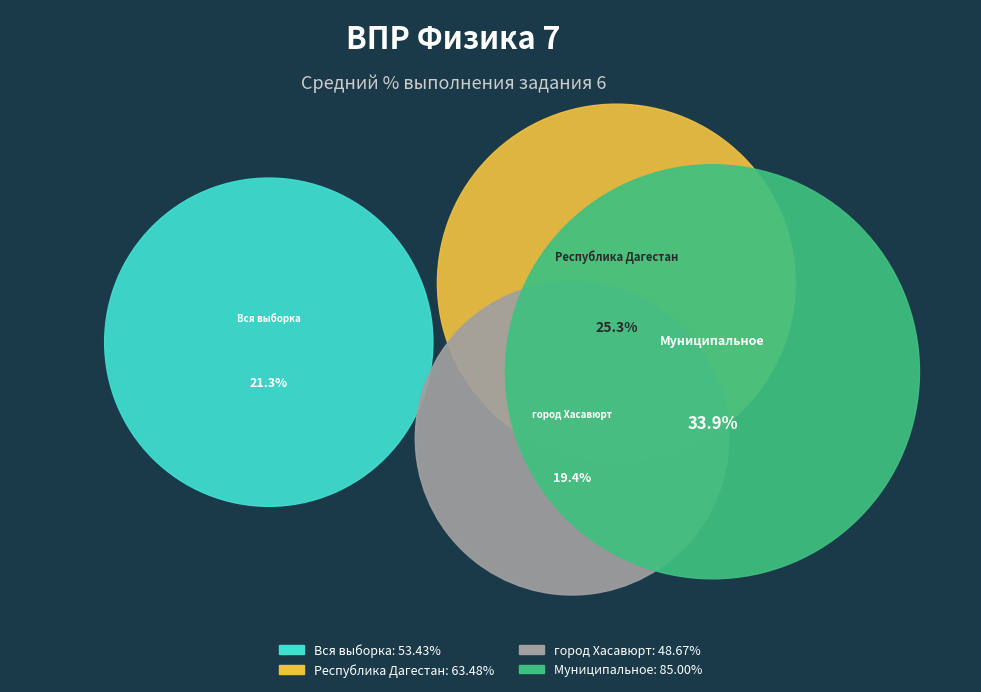

Rank the categories by value from lowest to highest.

город Хасавюрт, Вся выборка, Республика Дагестан, Муниципальное